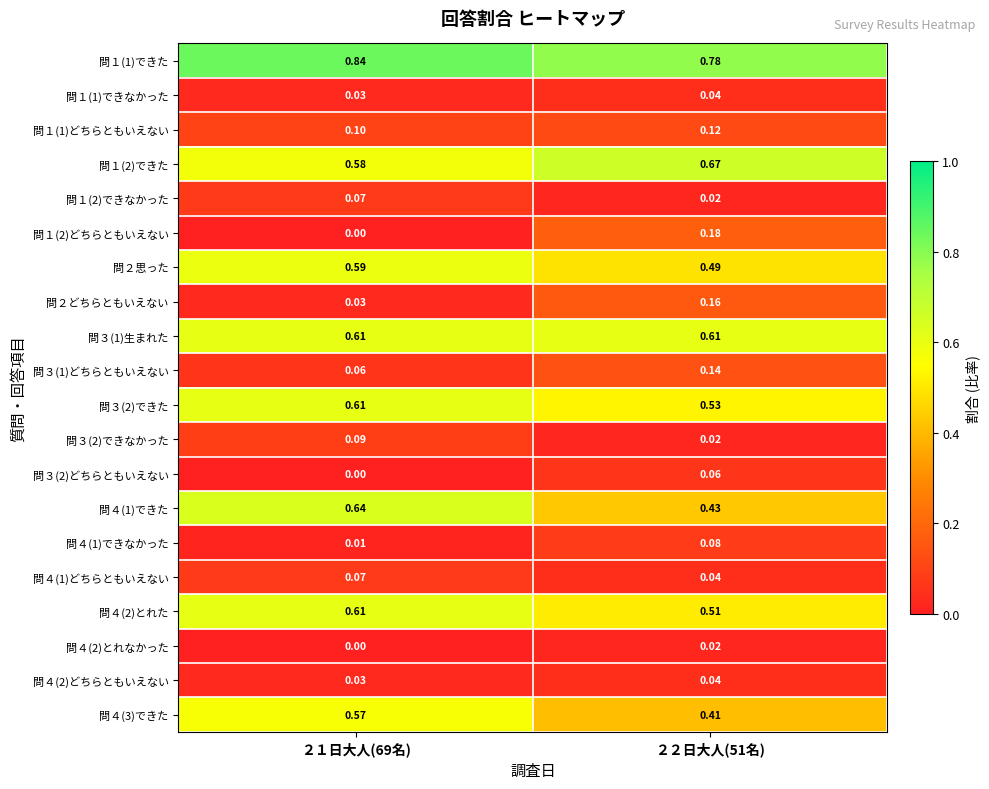

Is the value of 問４(1)できなかった at ２２日大人(51名) greater than the value of 問３(2)どちらともいえない at ２１日大人(69名)?

Yes